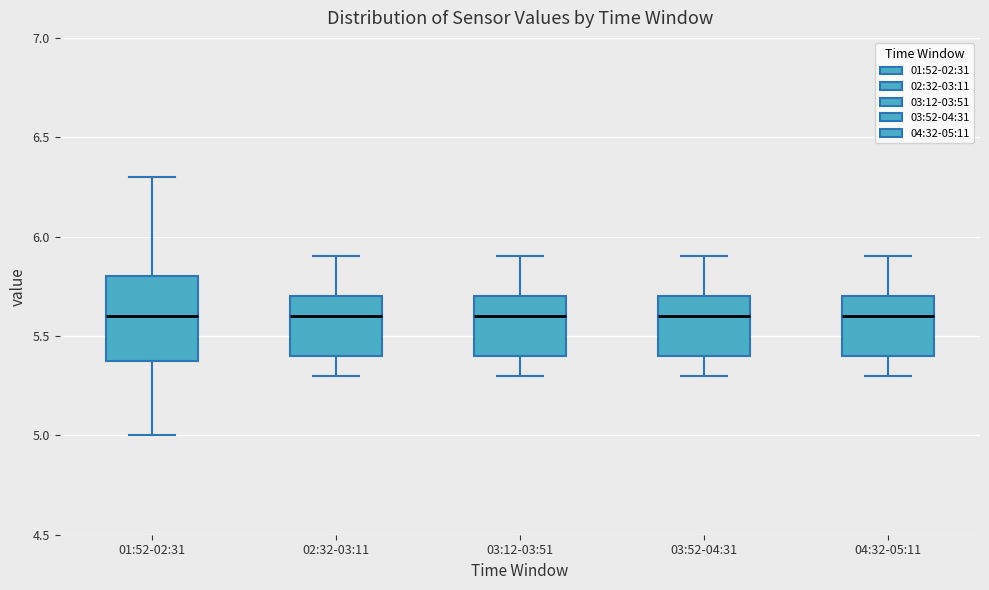

Where is the upper edge of the box for 03:12-03:51 on the y-axis? The values are not printed on the chart, so give them approximately, as read against the axis.

5.7